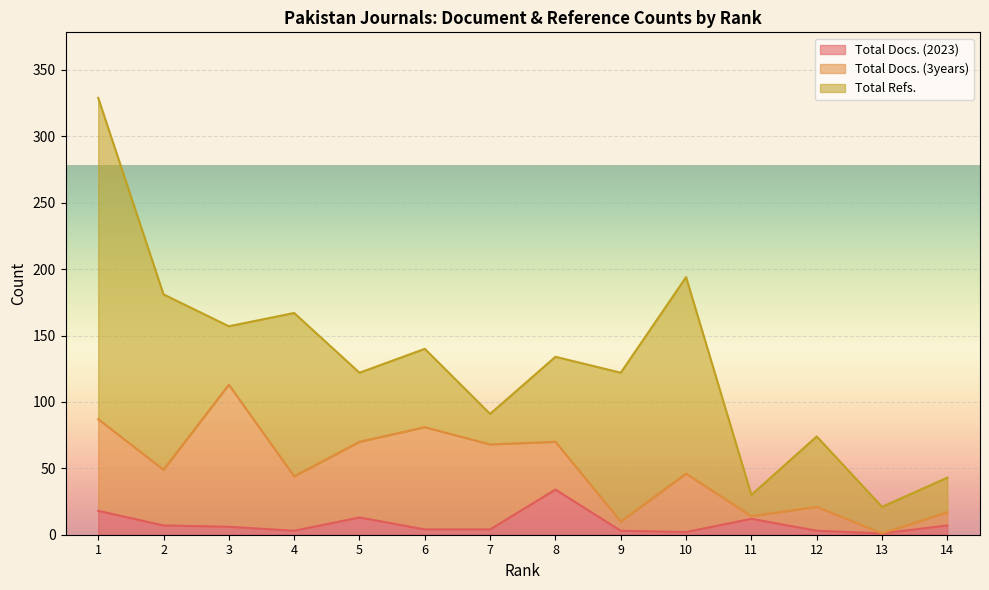

How many interior local peaks does the Total Docs. (2023) series have?

3